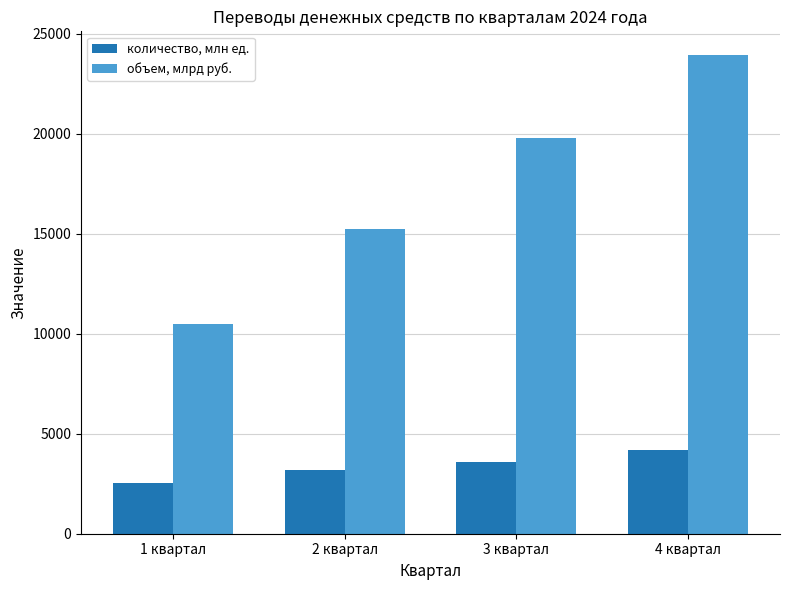

What is the sum of all количество, млн ед. values?

13417.3